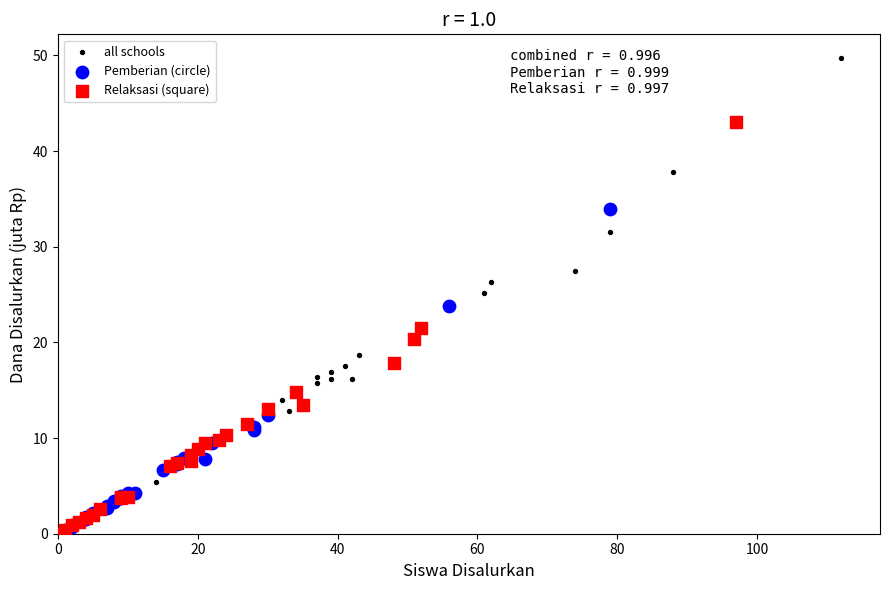

What are all the series names shown in the legend?

all schools, Pemberian (circle), Relaksasi (square)